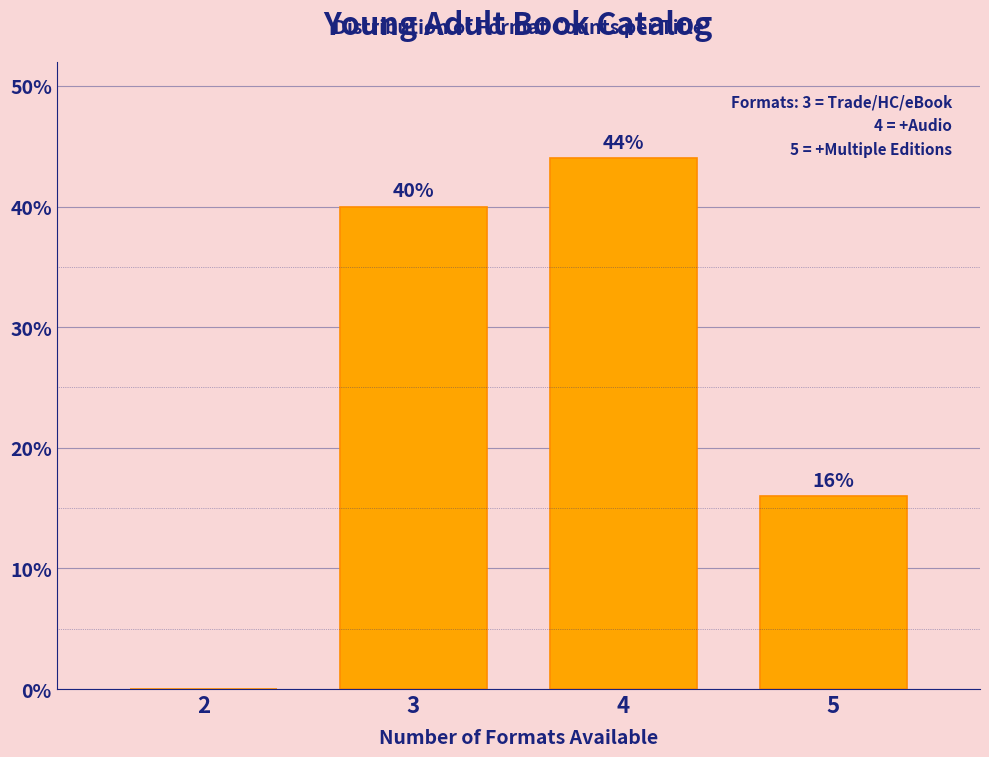

Reading left to right, extract all data points from this chart.

2=0	3=40	4=44	5=16